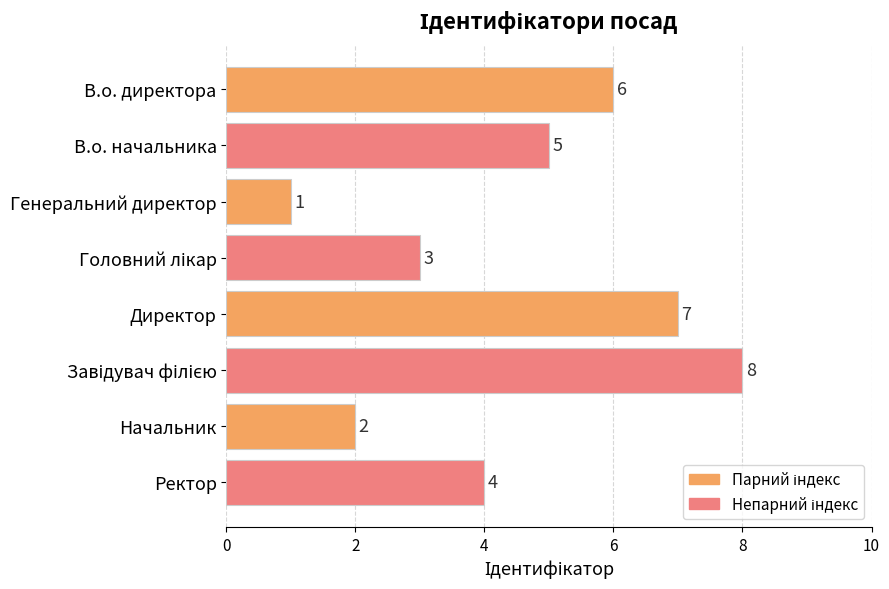

Is it true that the value at В.о. директора is 9?

False